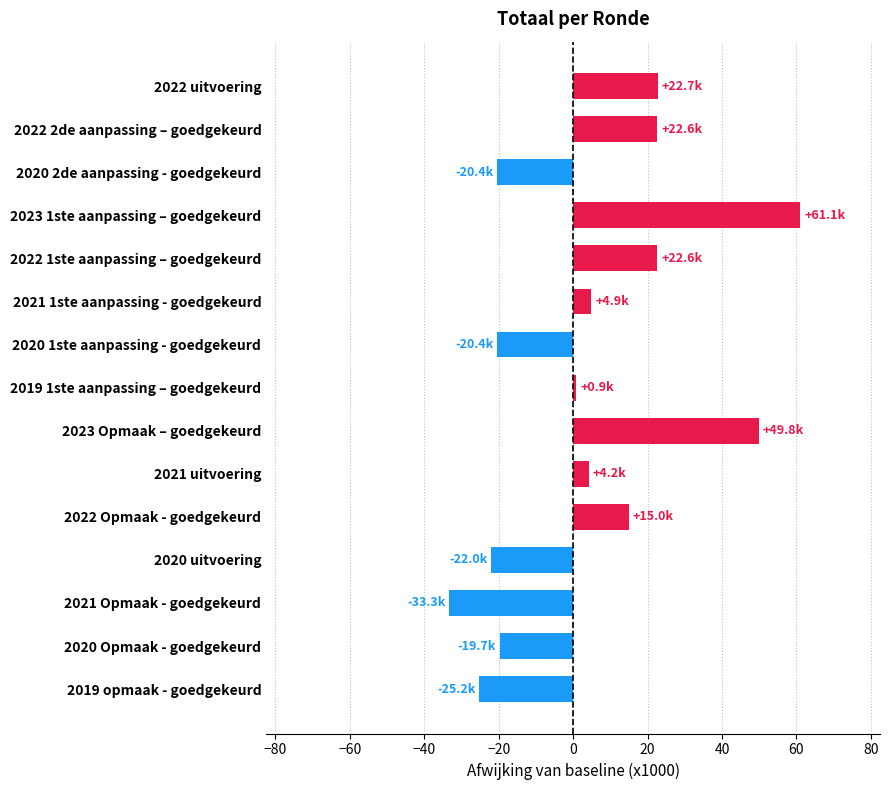

At which label is the value closest to 13?

2022 Opmaak - goedgekeurd